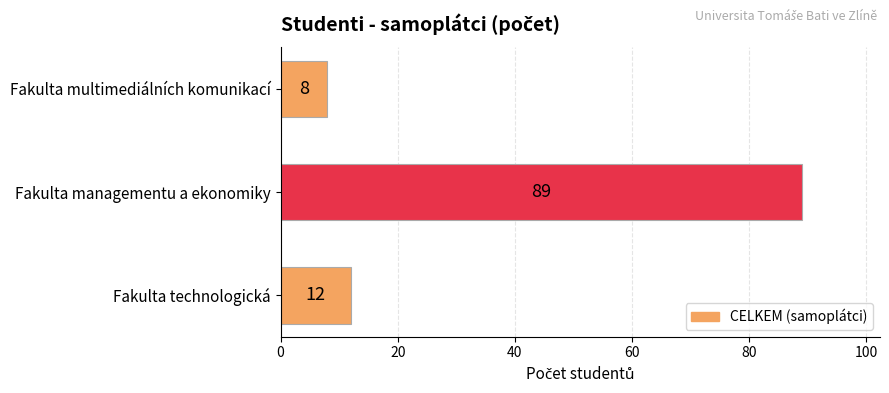

Are the bars horizontal?

Yes